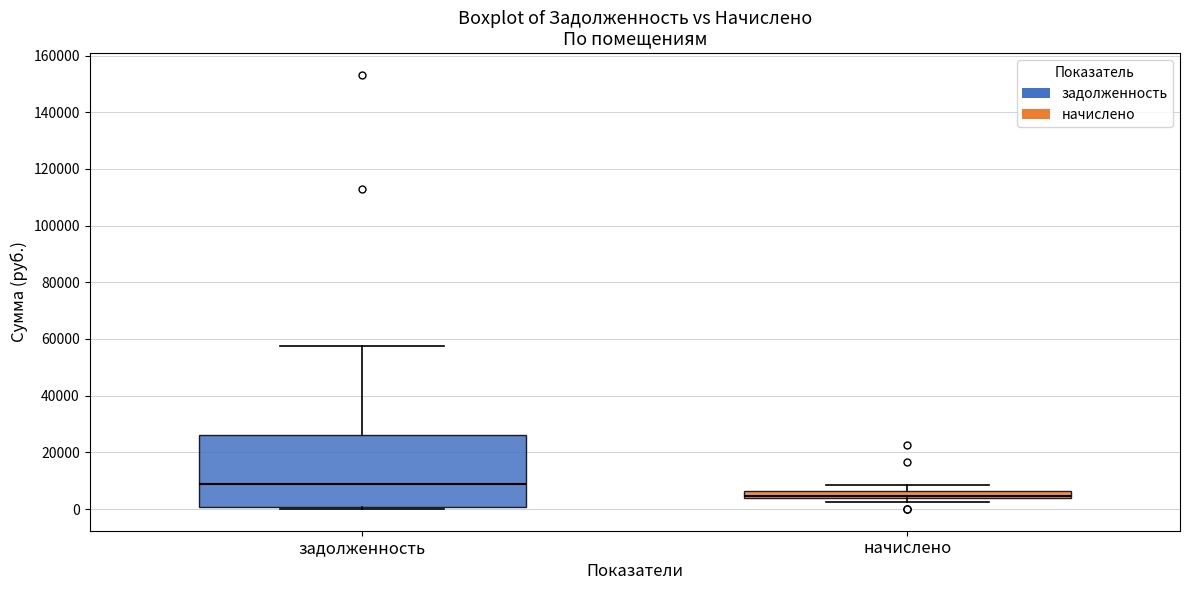

Which box has the lowest median line?

начислено